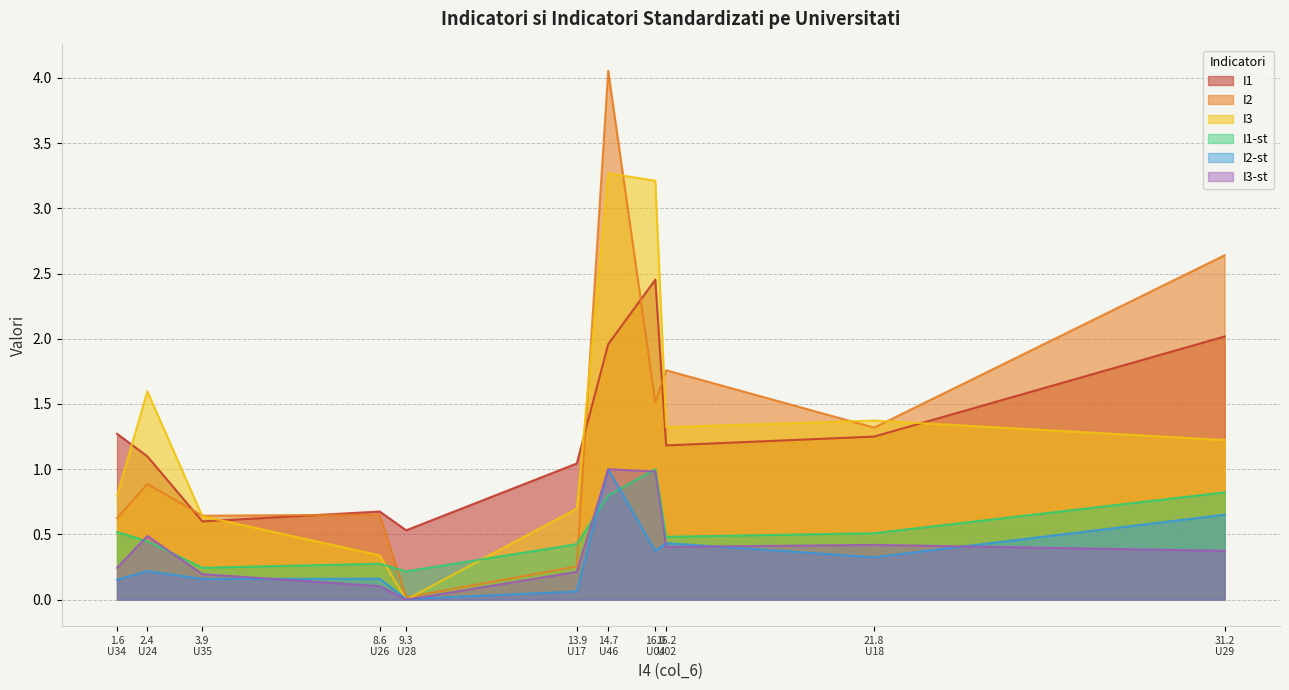

Which series has the largest total across all categories?

I3